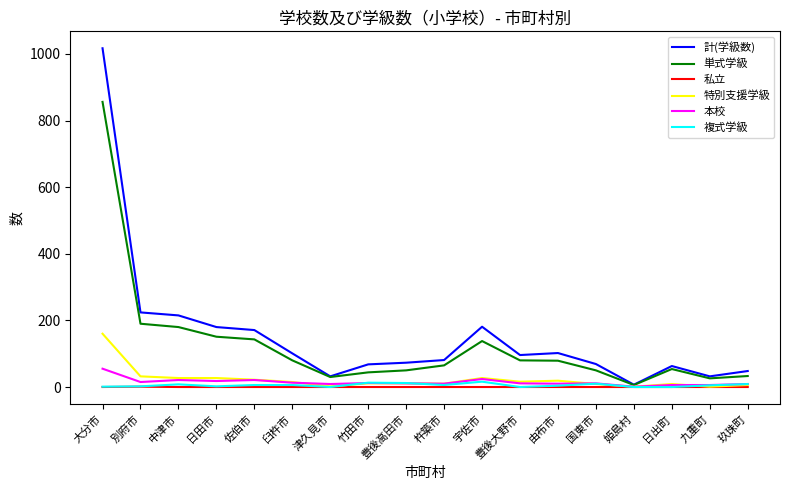

At which category is the sum across all series the highest?

大分市